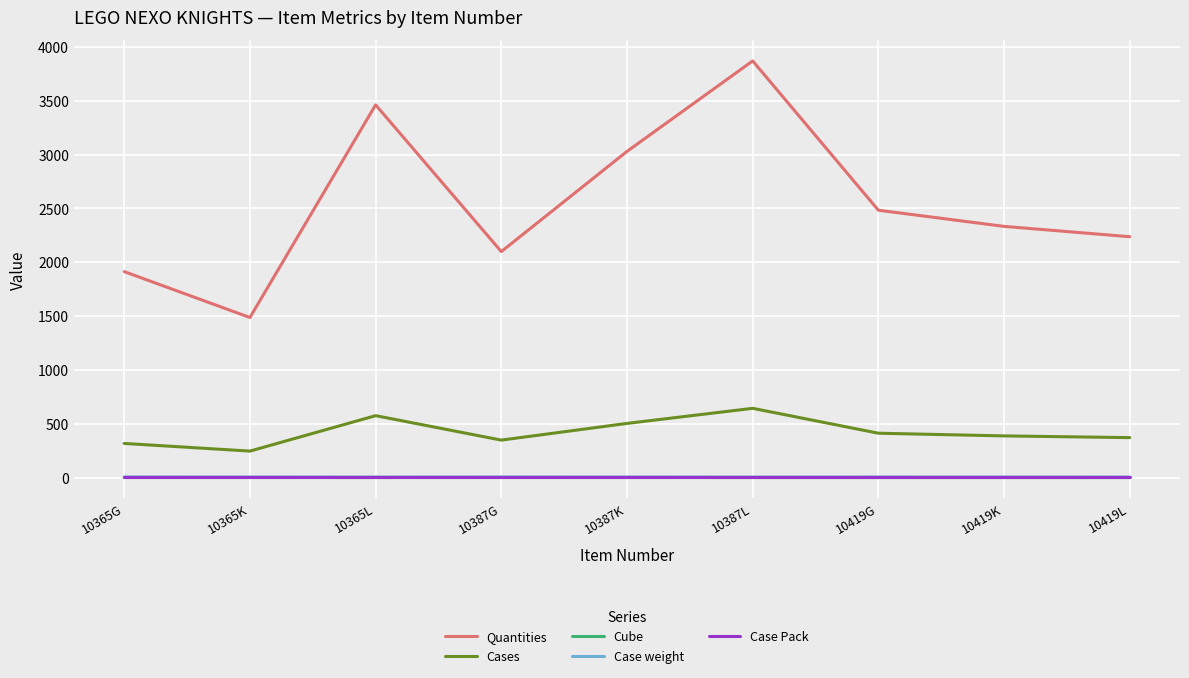

What position from the right is 10365L?

7